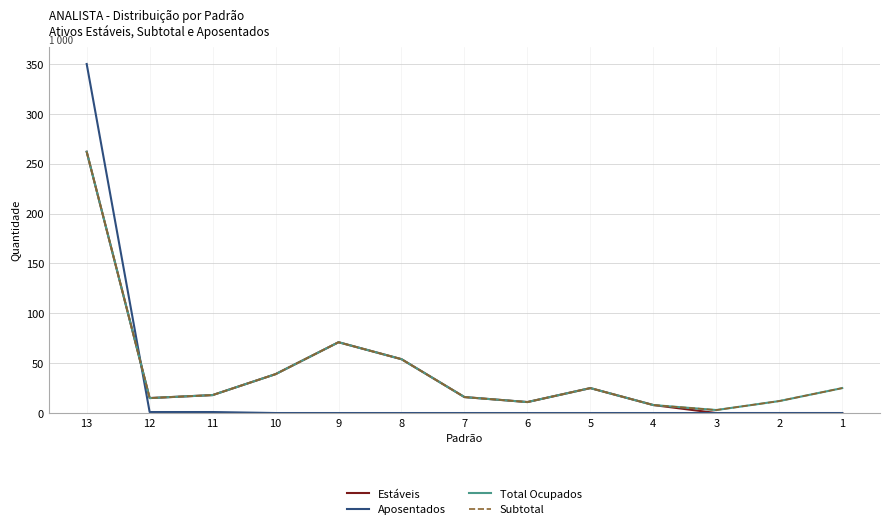

What is the difference between the maximum and minimum values in the Aposentados series?

350